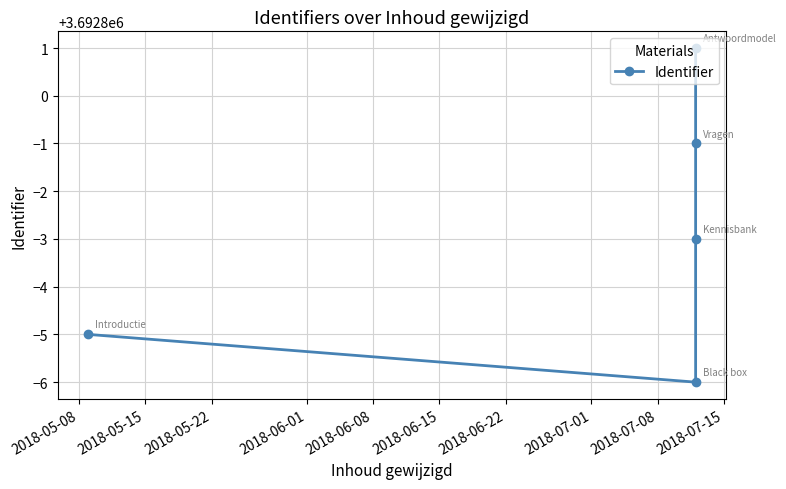

Between 2018-06-08 and 2018-06-01, which is larger?

2018-06-08